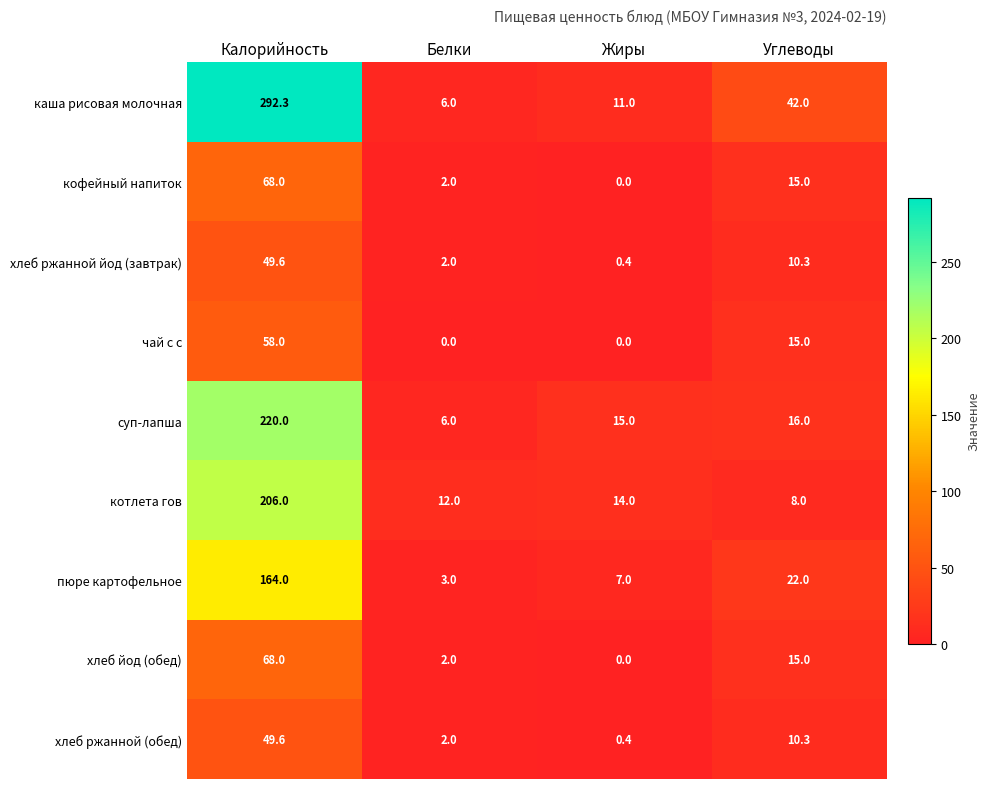

What is the difference between the highest and lowest values at Белки?

12.0